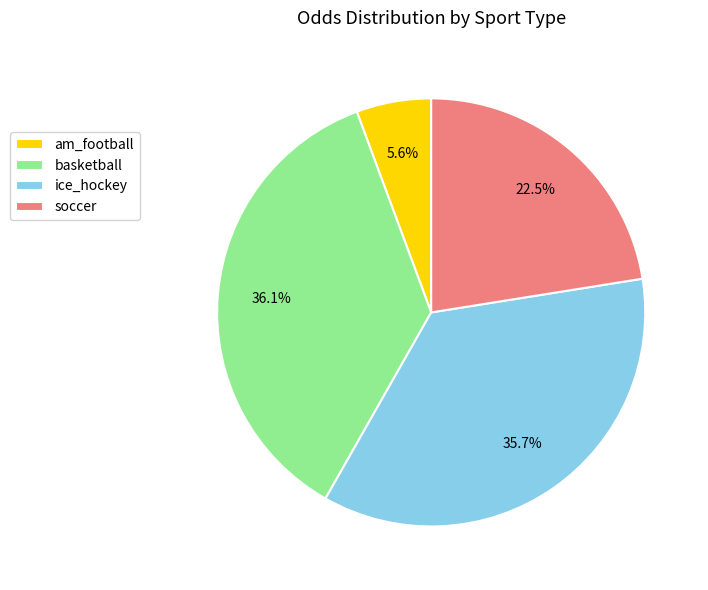

Is there a majority slice in this chart?

No